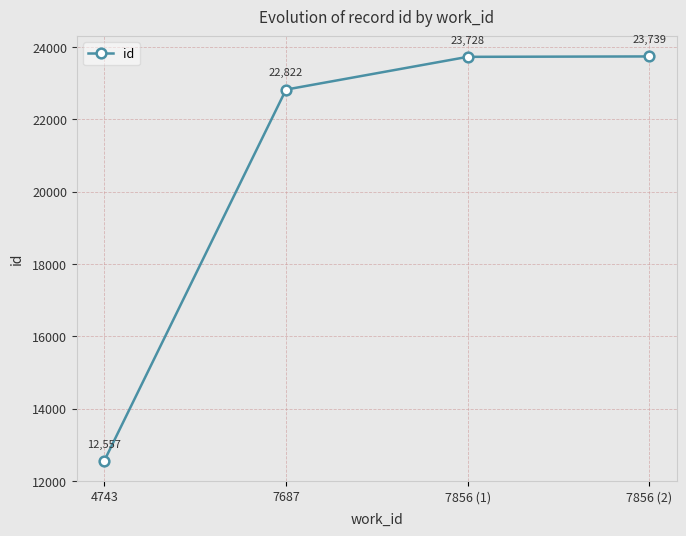

Count the number of categories in the chart.

4